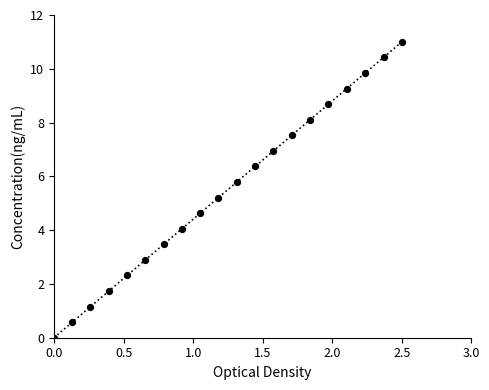

What is the range of Y values (max minus min)?

11.0